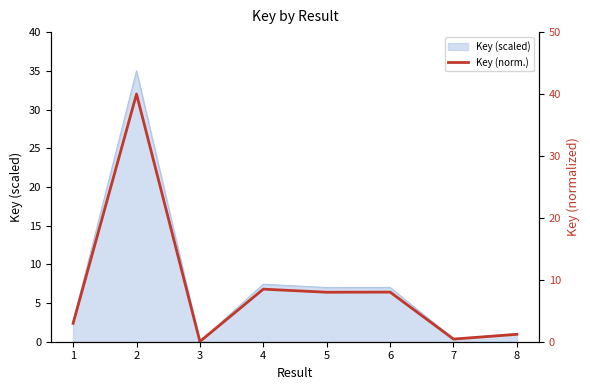

Rank the categories by value from highest to lowest.

2, 4, 6, 5, 1, 8, 7, 3